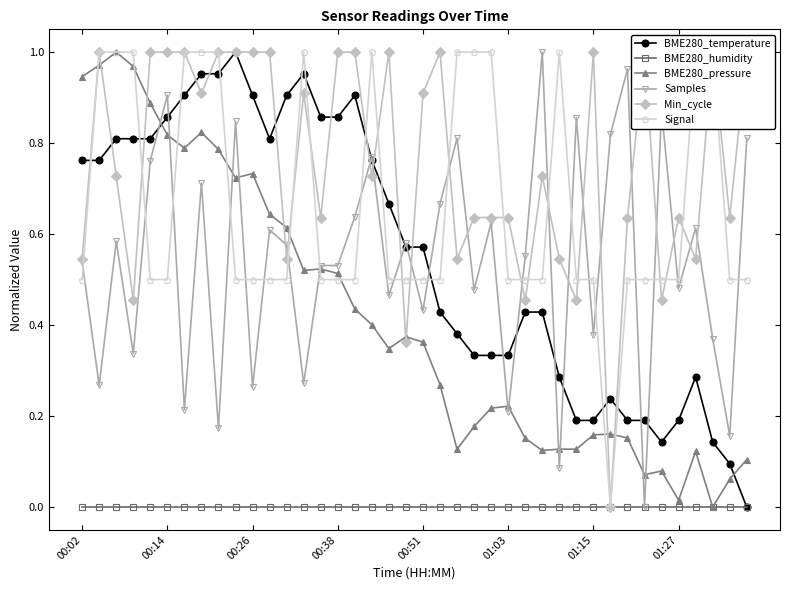

Does the chart have visible grid lines?

No